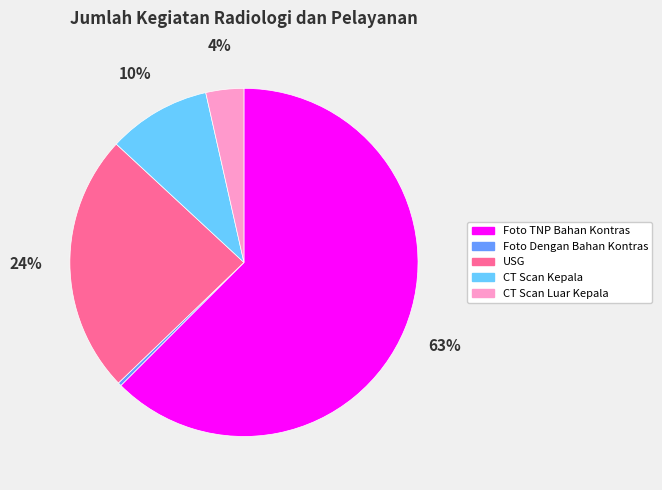

How many segments does this pie chart have?

5